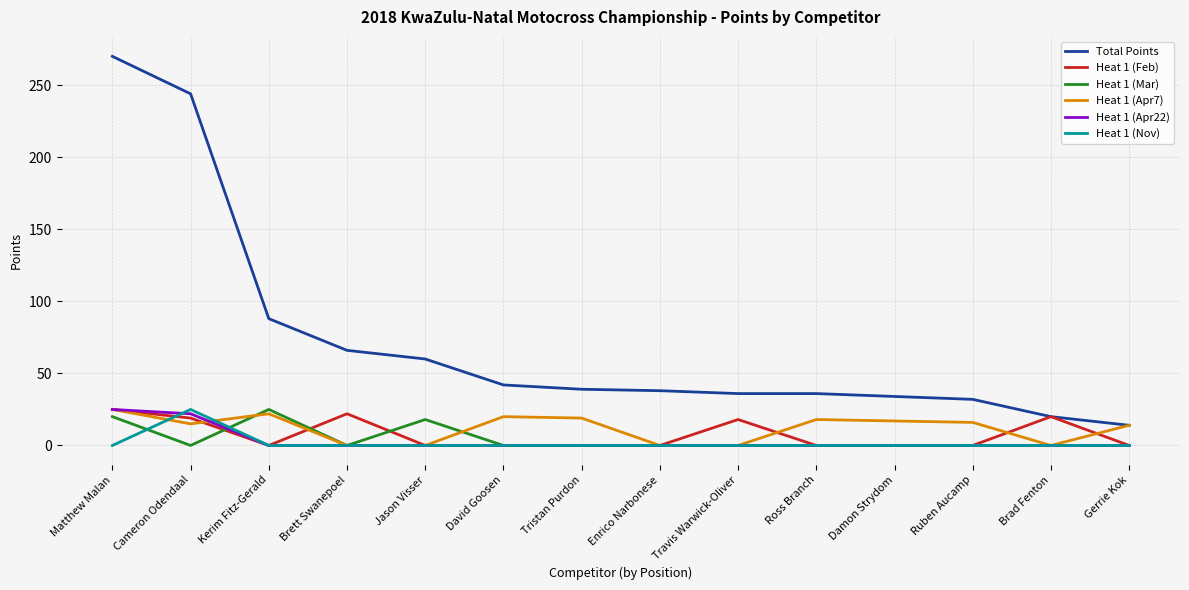

Is the value of Heat 1 (Apr7) at Ruben Aucamp greater than the value of Heat 1 (Nov) at Damon Strydom?

Yes